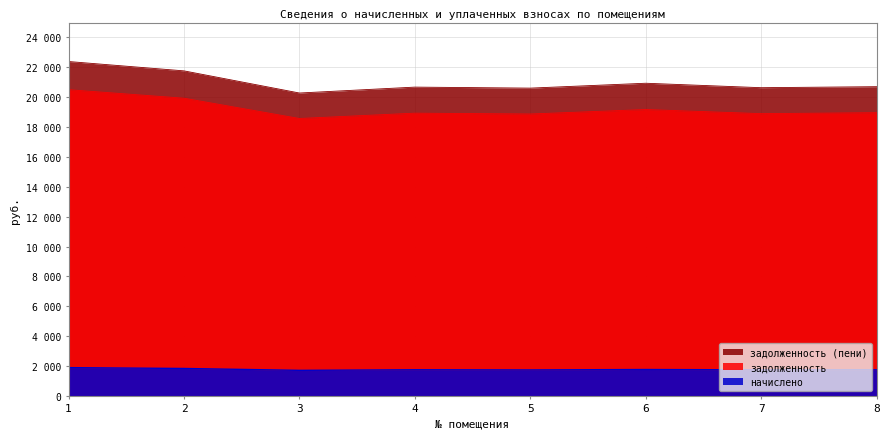

Count the number of data series in this chart.

3